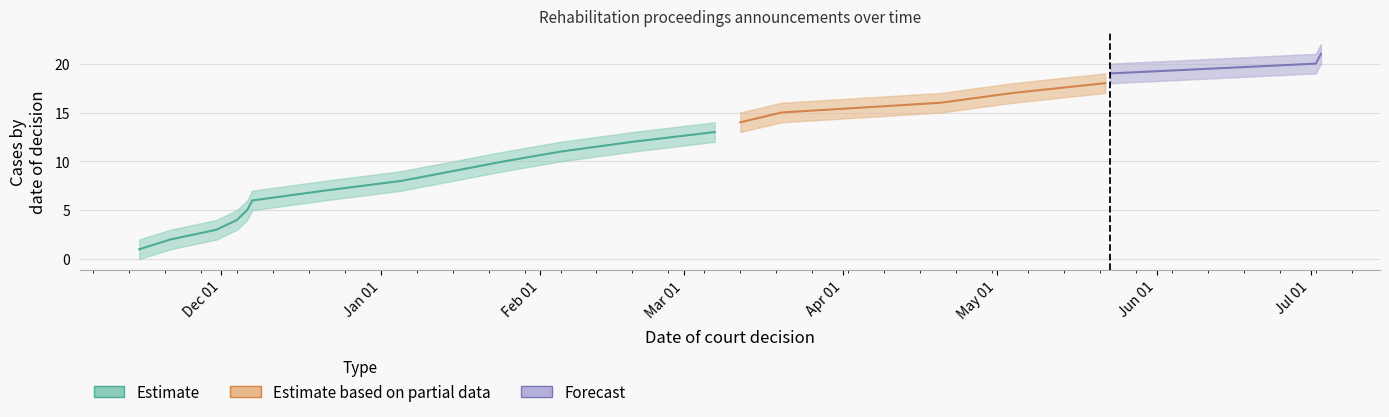

List the labels in order of Cumulative cases value, largest first.

2018-07-03, 2018-07-02, 2018-05-23, 2018-05-22, 2018-05-04, 2018-04-20, 2018-03-20, 2018-03-12, 2018-03-07, 2018-02-19, 2018-02-05, 2018-01-25, 2018-01-15, 2018-01-05, 2017-12-21, 2017-12-07, 2017-12-06, 2017-12-04, 2017-11-30, 2017-11-21, 2017-11-15